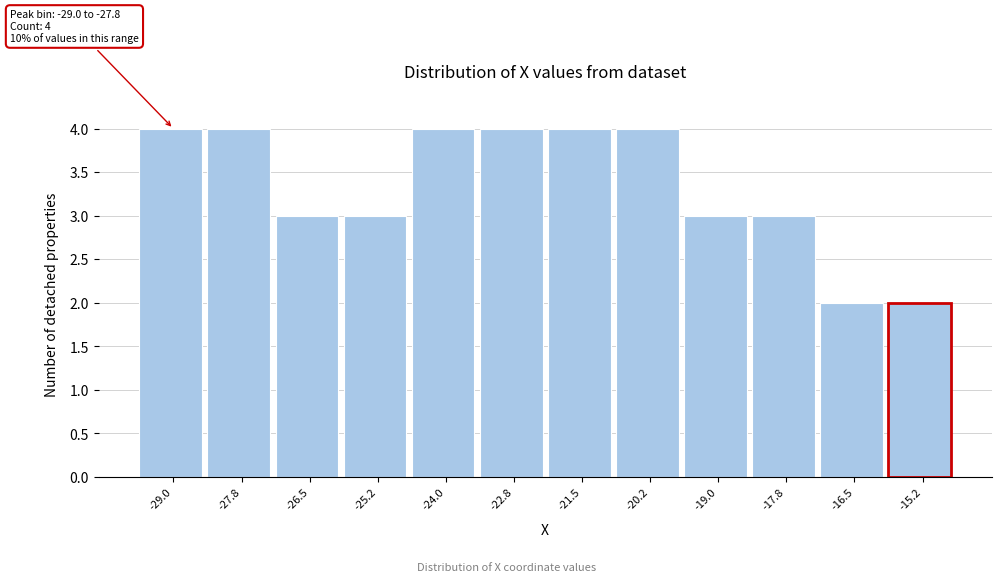

Reading left to right, what are all the values shown in this chart?

4	4	3	3	4	4	4	4	3	3	2	2